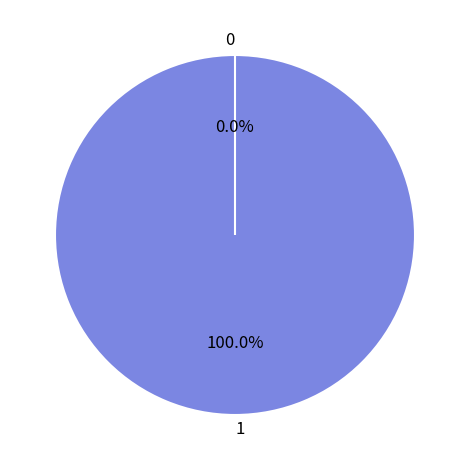

What percentage is the 1 slice, to the nearest percent?

100%